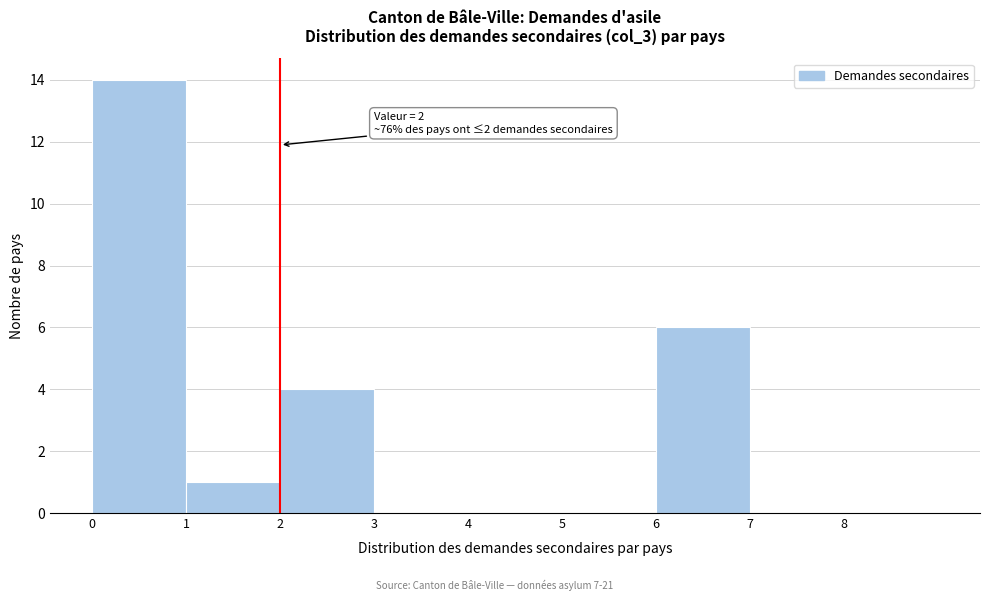

Which range on the x-axis has the tallest bar?

0 to 1